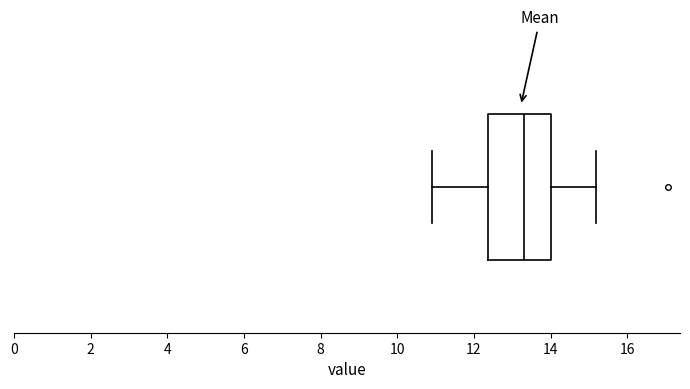

Where does the left whisker of the box end on the x-axis? The values are not printed on the chart, so give them approximately, as read against the axis.

11.0